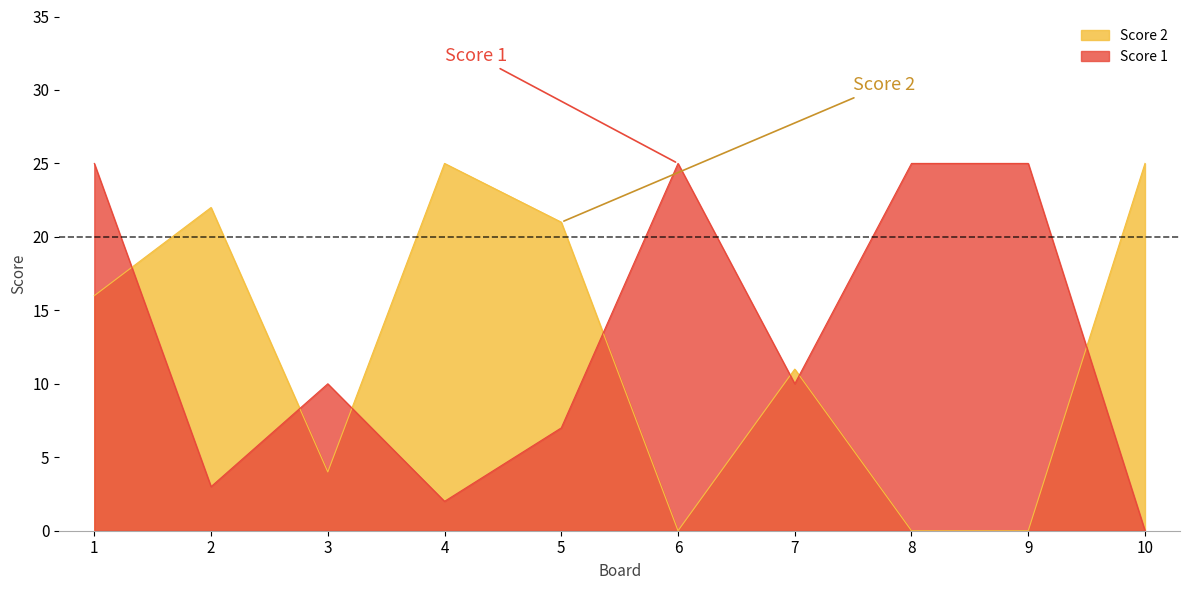

Is it true that Score 2 equals 5 at 3?

False